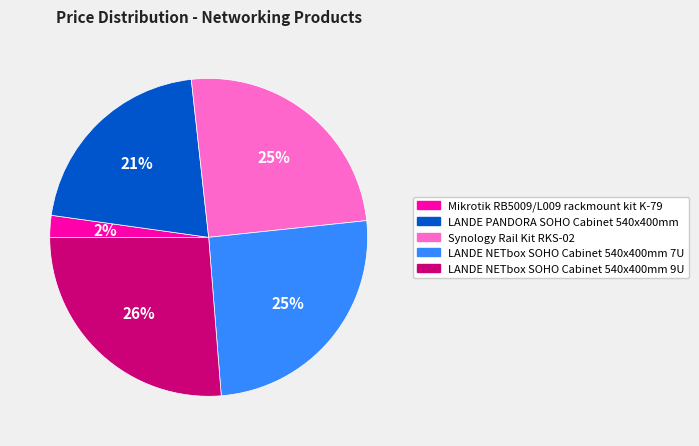

How many slices are in this pie chart?

5